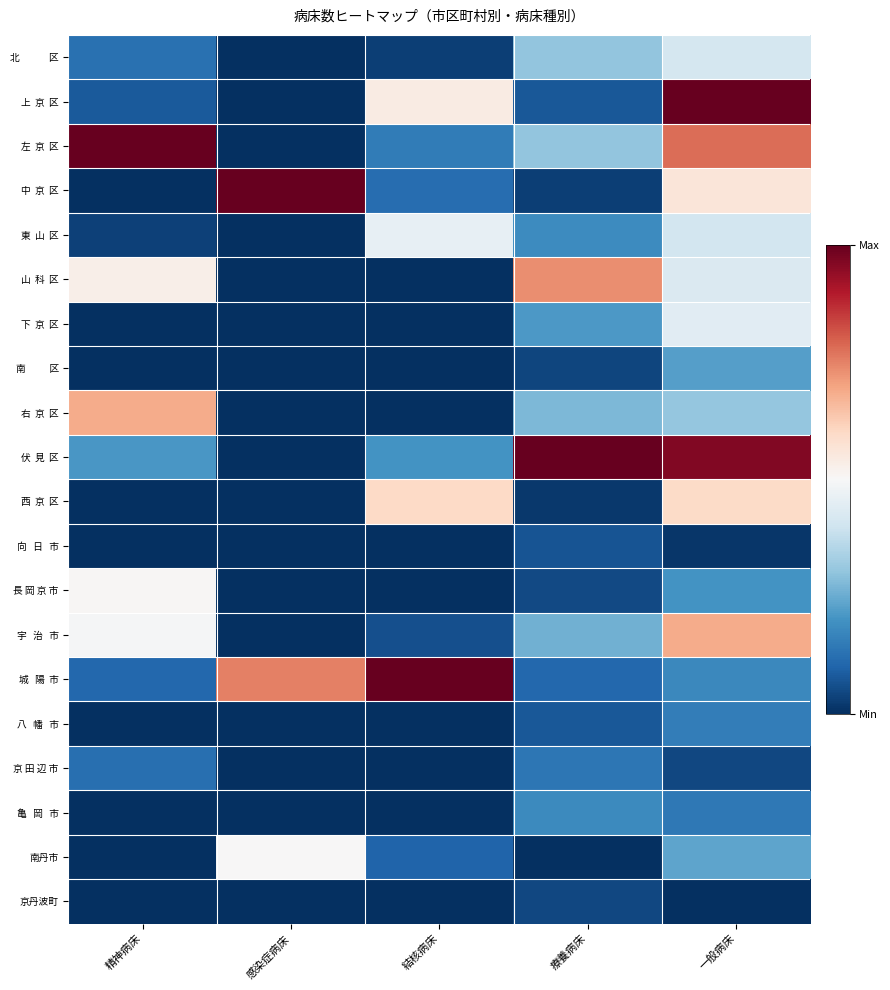

How many categories are shown in the chart?

5